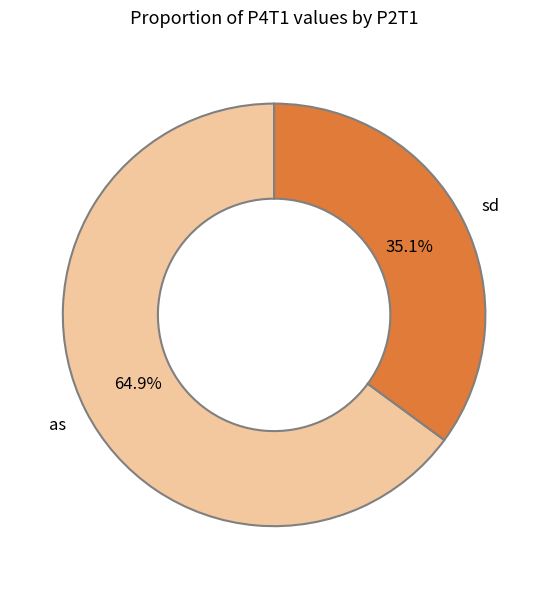

Which has a higher value, as or sd?

as